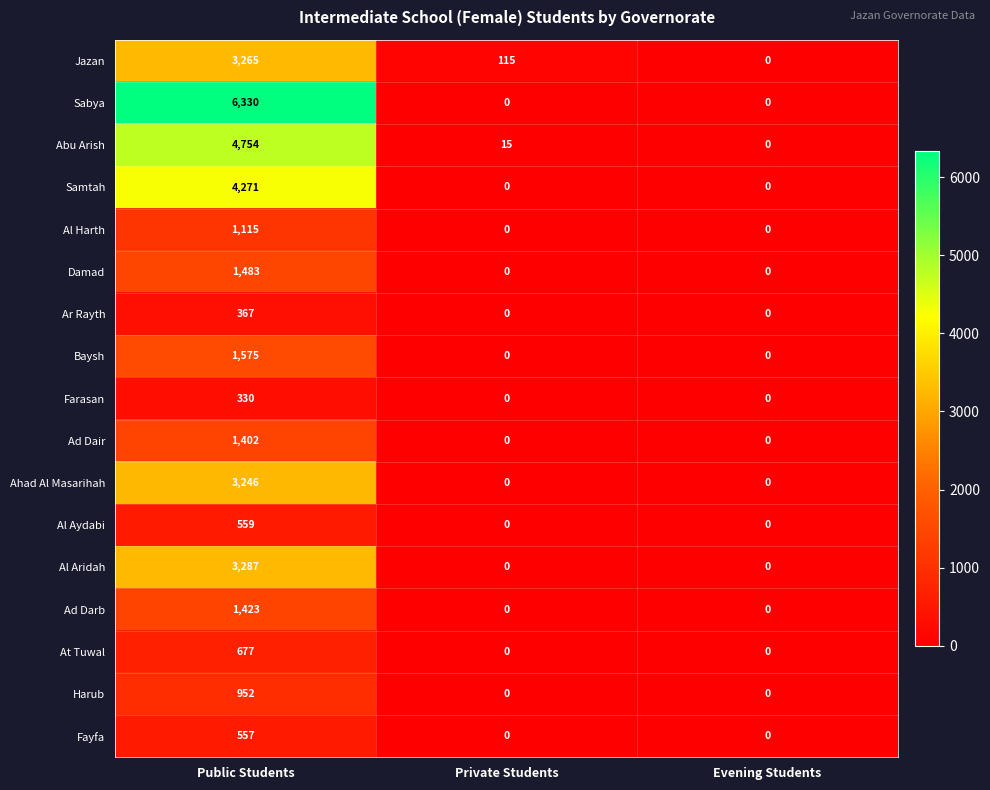

Is the value of Al Aridah at Public Students greater than the value of Ar Rayth at Evening Students?

Yes